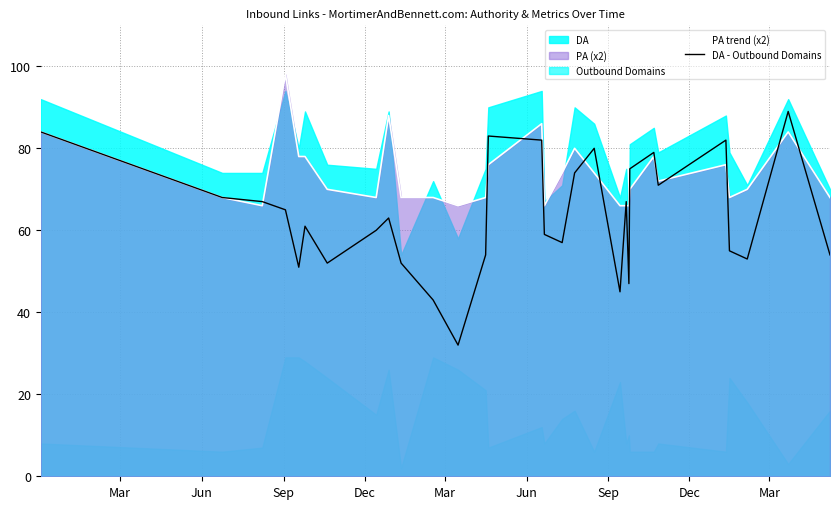

What is the maximum value shown in the chart?

98